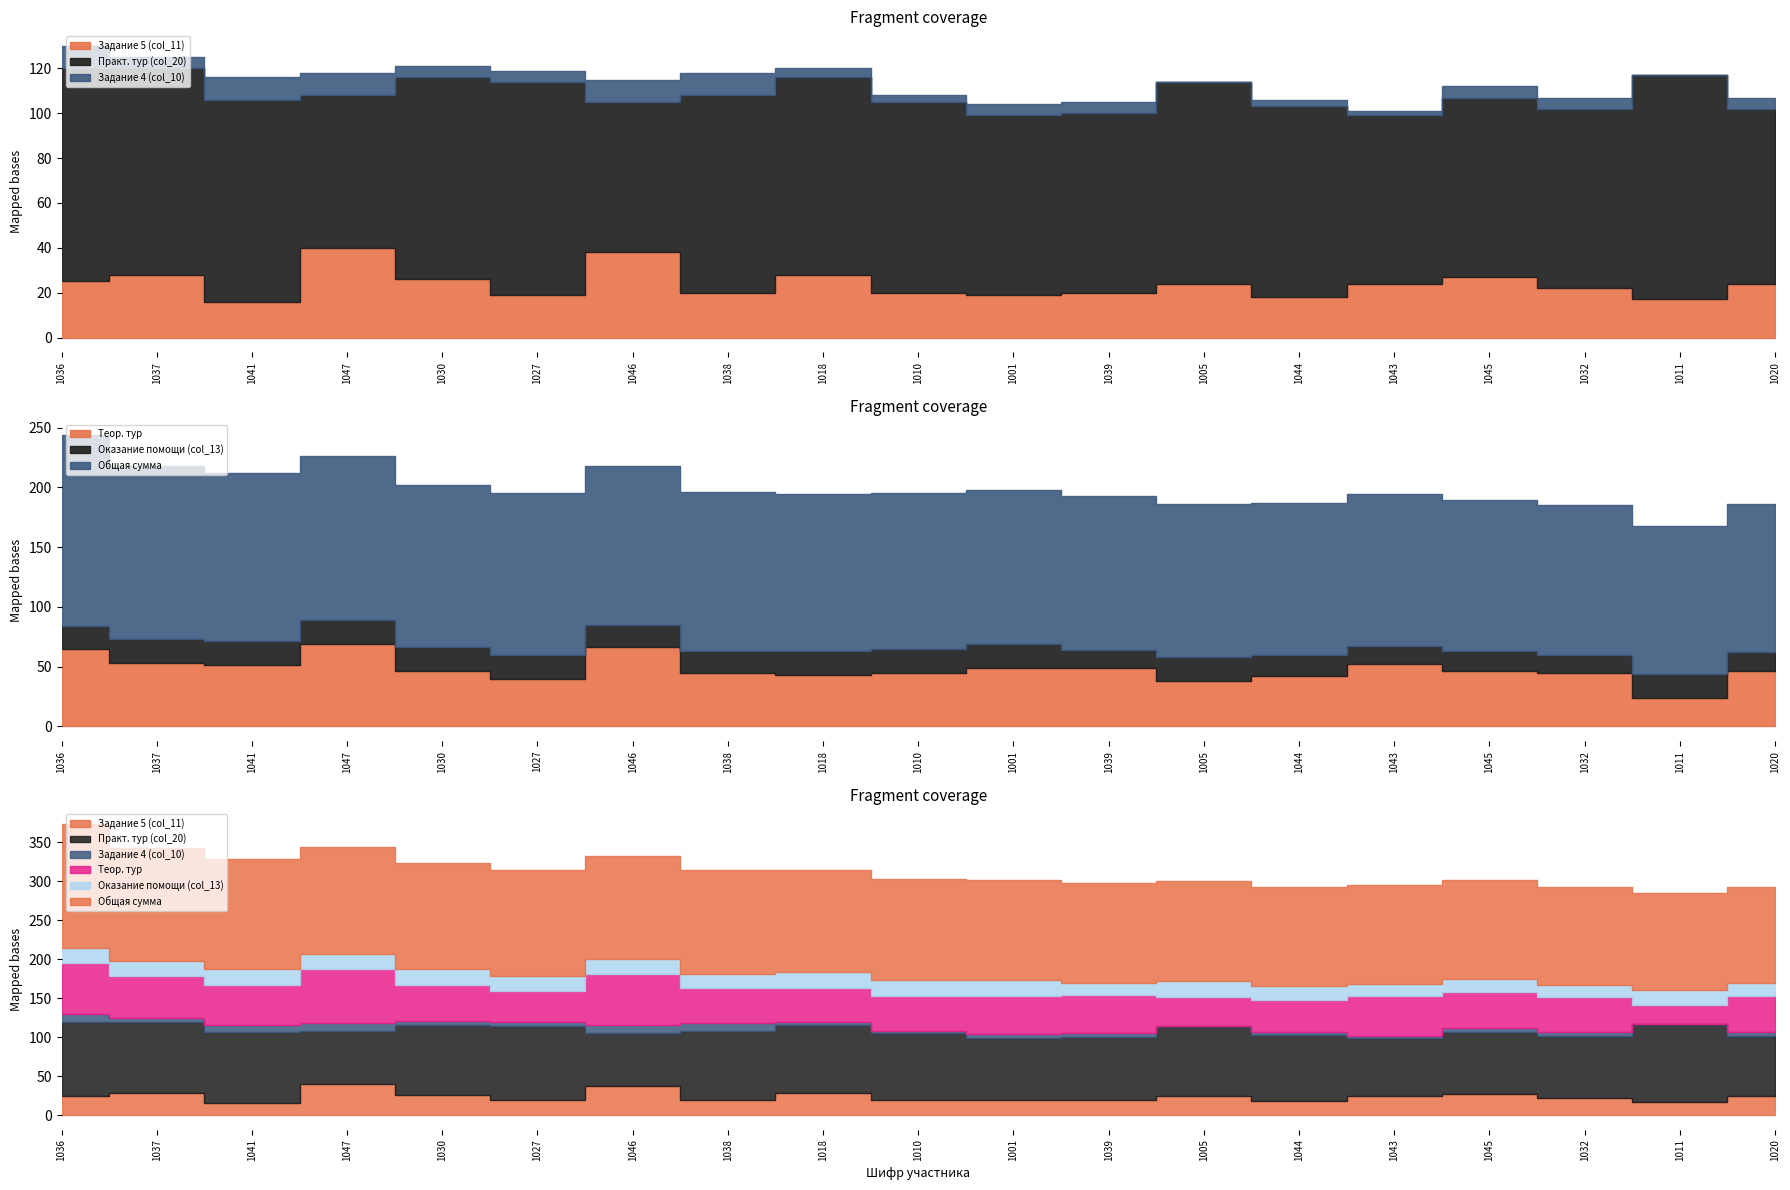

Rank the categories by Задание 5 (col_11) value from lowest to highest.

1041, 1011, 1044, 1027, 1001, 1038, 1010, 1039, 1032, 1005, 1043, 1020, 1036, 1030, 1045, 1037, 1018, 1046, 1047